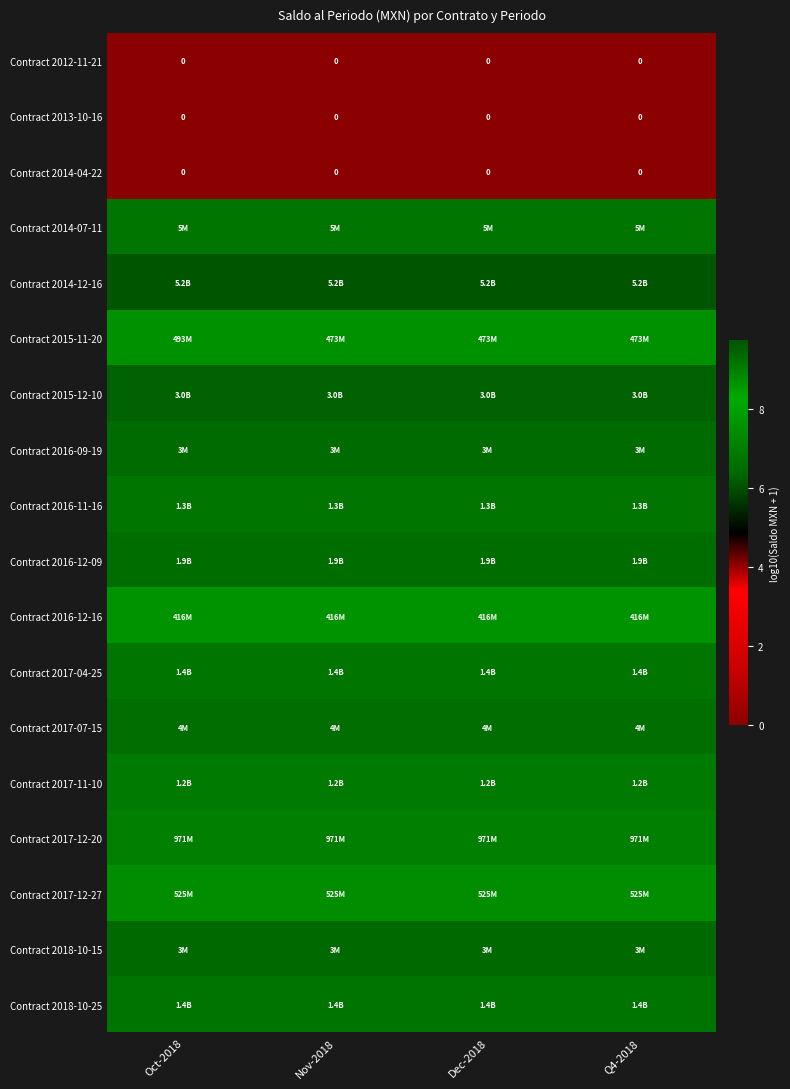

What is the approximate value of Contract 2017-07-15 at Q4-2018?

6.5